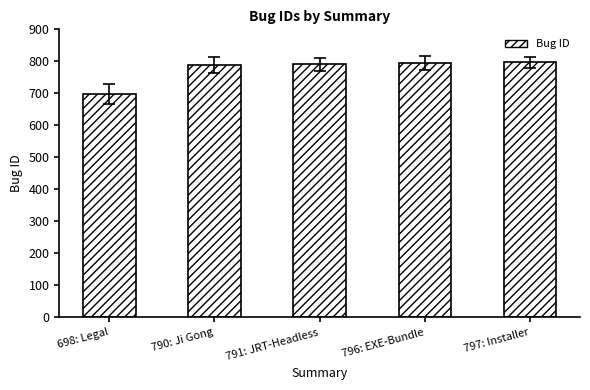

What is the label of the 3rd bar from the right?

791: JRT-Headless